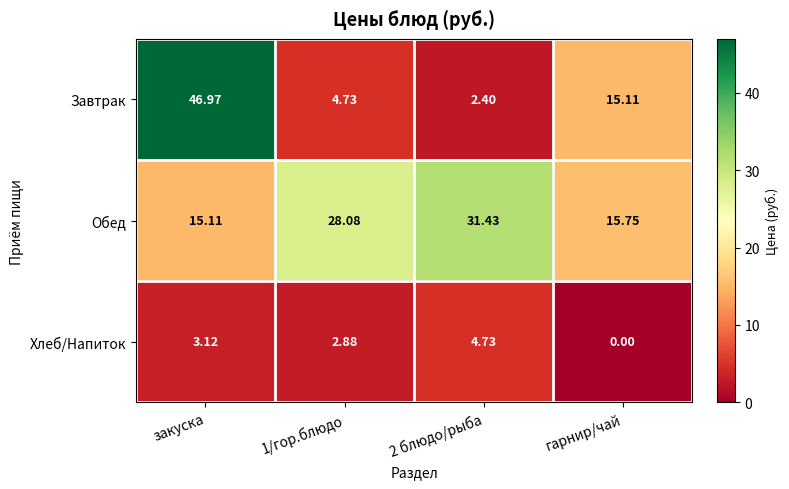

List the series in order of their peak value, highest first.

Завтрак, Обед, Хлеб/Напиток